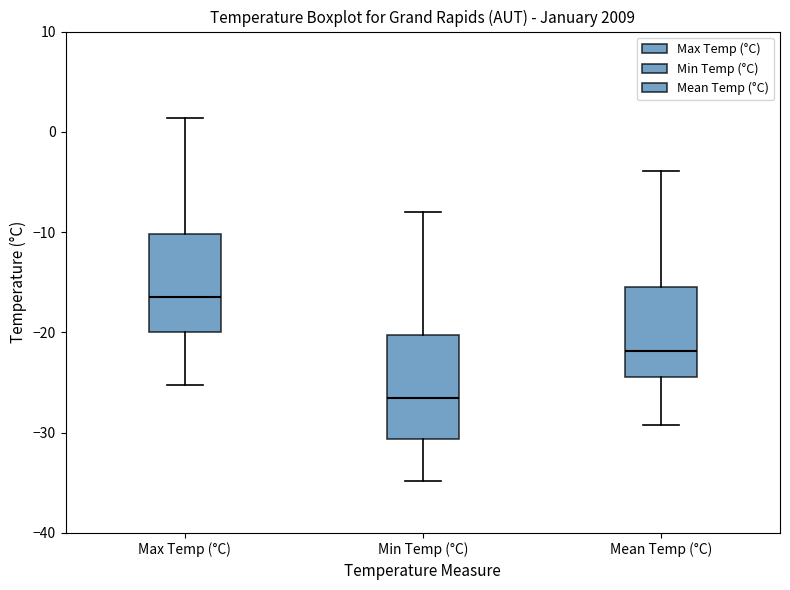

Where does the median line of the box for Max Temp (°C) sit on the y-axis? The values are not printed on the chart, so give them approximately, as read against the axis.

-16